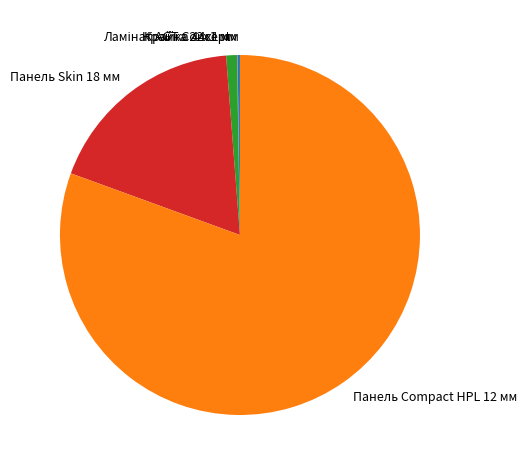

Which slice is the largest?

Панель Compact HPL 12 мм